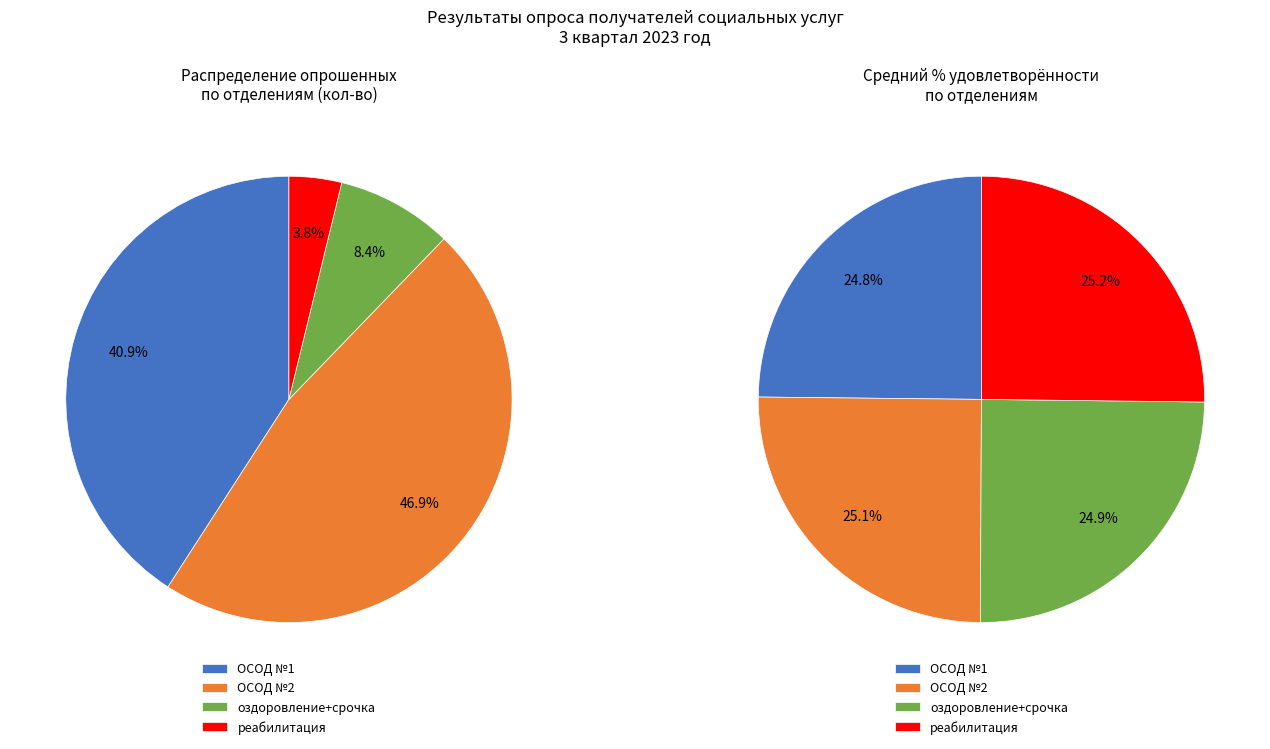

To the nearest percent, what percentage of the pie is реабилитация?

4%